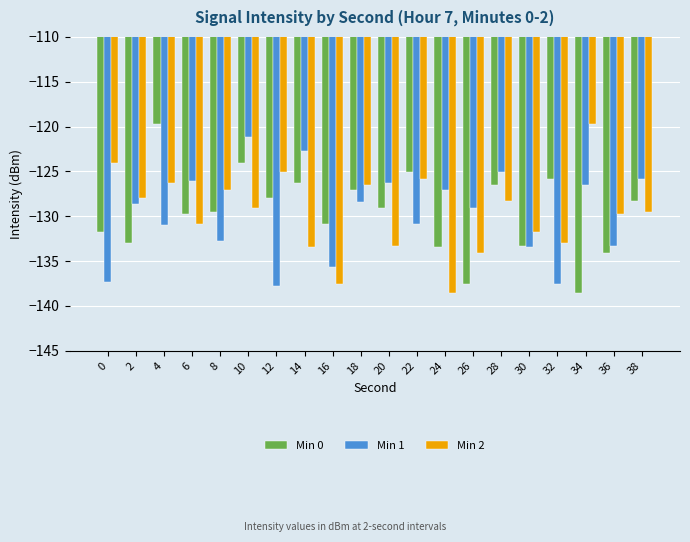

At which label does Min 1 reach its peak?

10